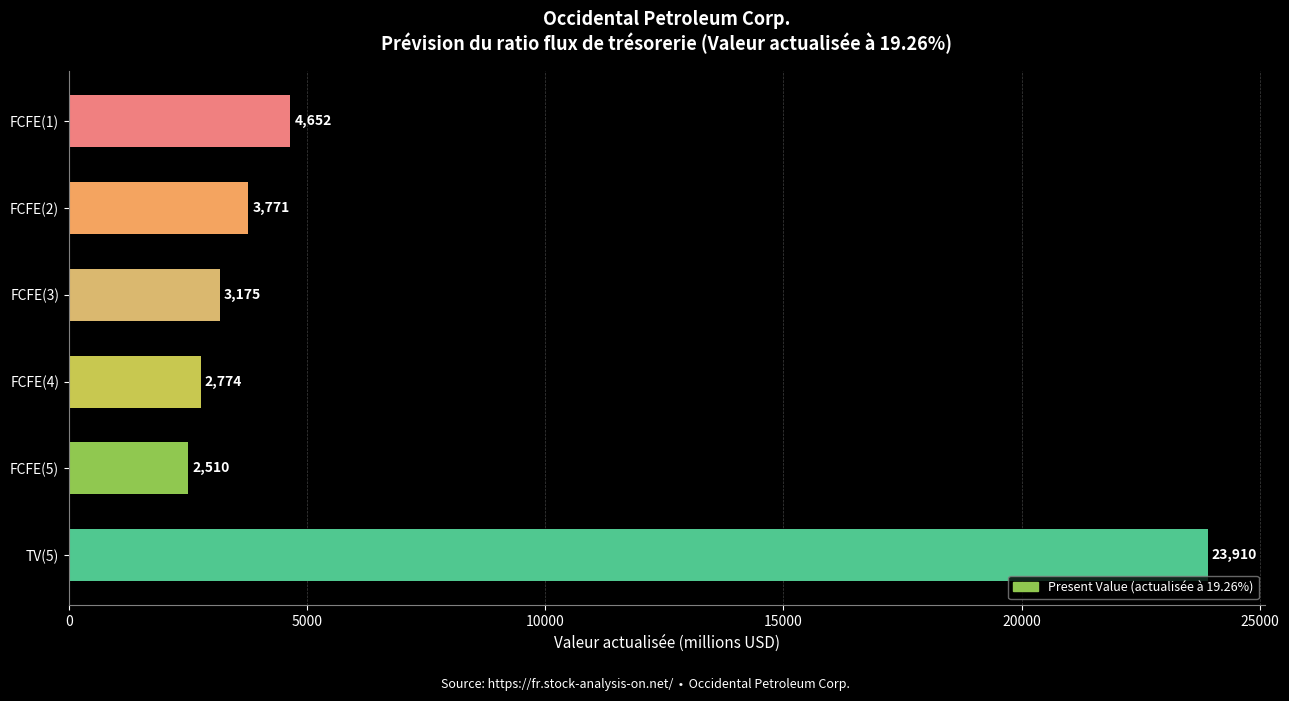

Are the bars grouped side by side (vs. stacked)?

No